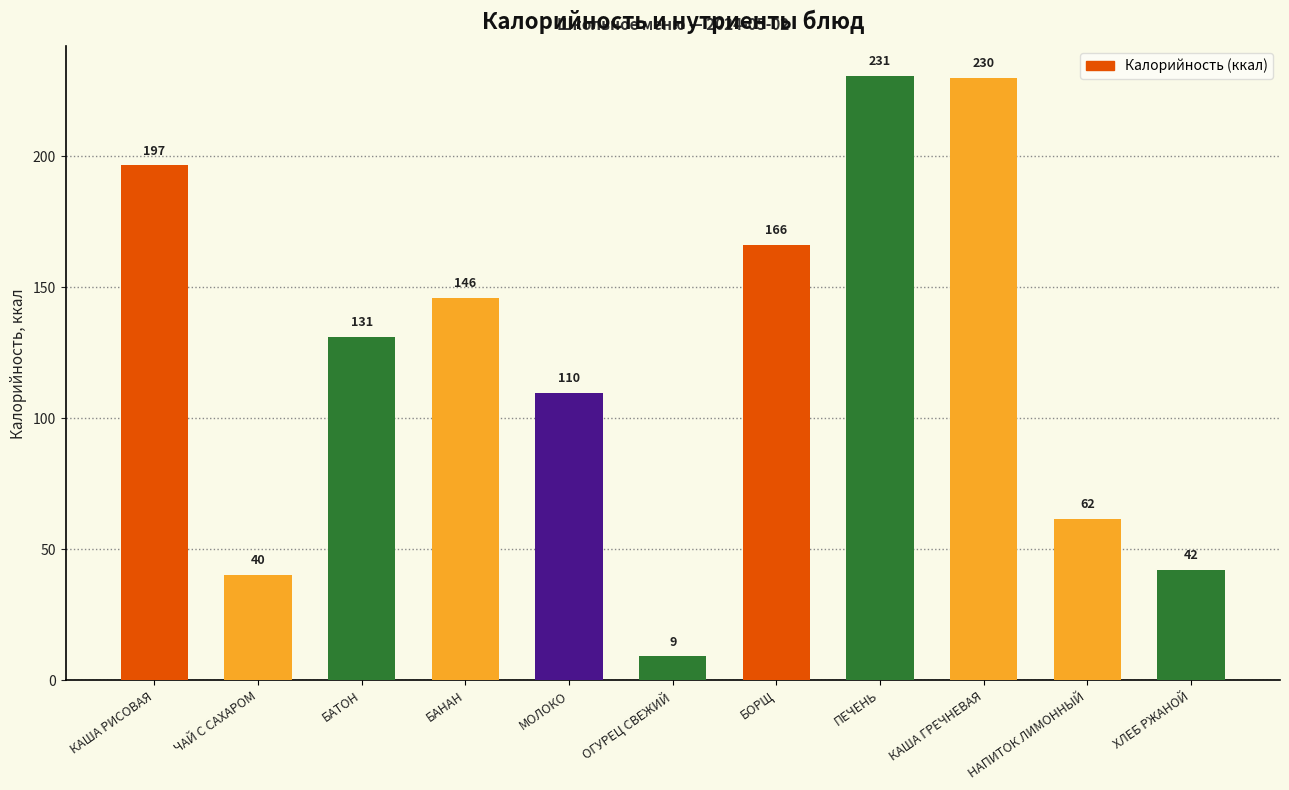

The chart shows a value of 25.5 at НАПИТОК ЛИМОННЫЙ. True or false?

False